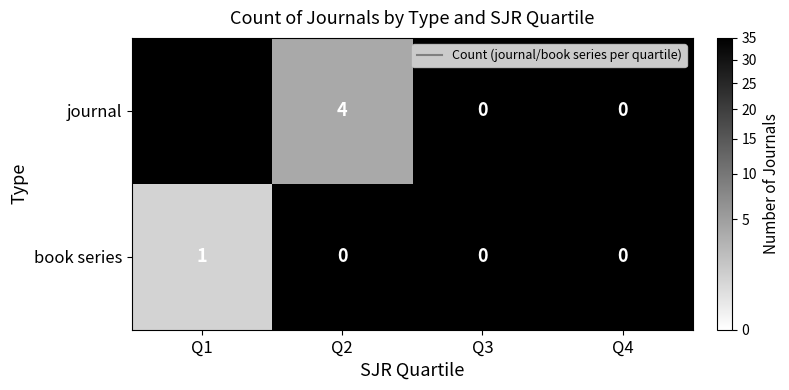

How many positive values does the journal series have?

2